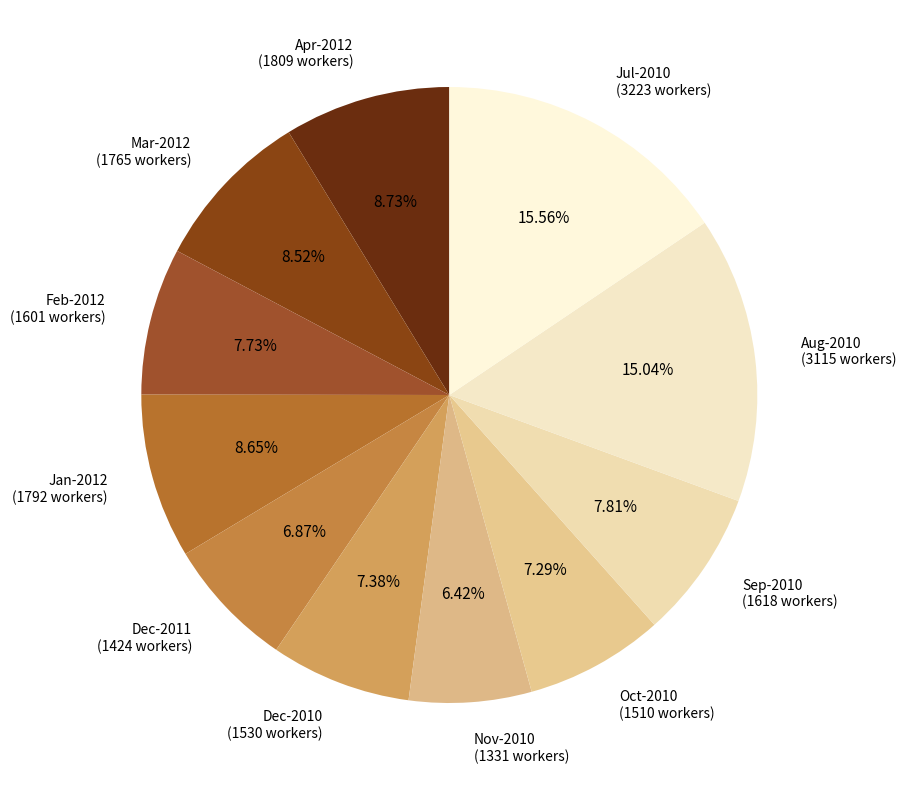

How many slices are in this pie chart?

11